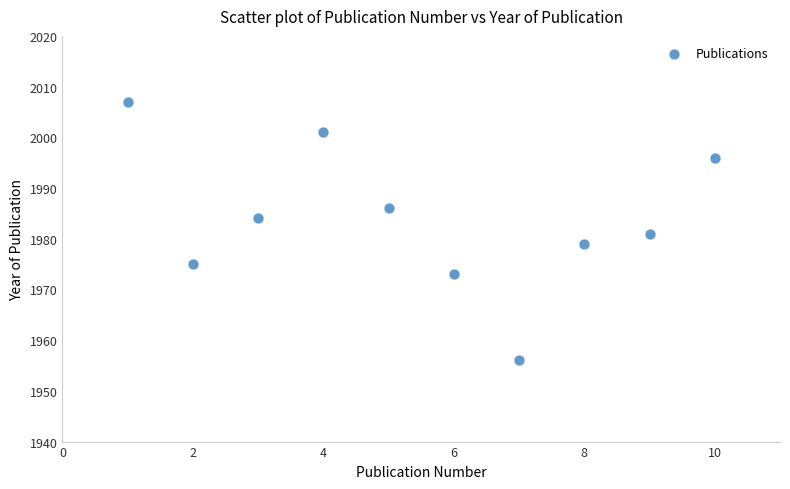

What is the range of X values (max minus min)?

9